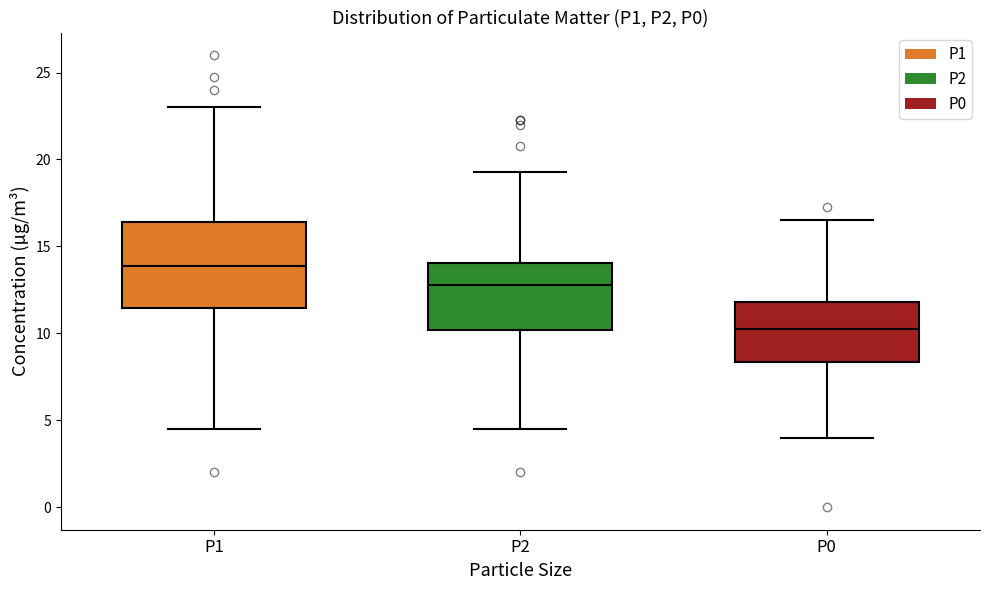

Reading left to right, transcribe this box plot: for each box, give where its median line is, the range the box spans, and where its two whiskers end, as read against the y-axis. The values are not printed on the chart, so give them approximately, as read against the axis.

P1: median 14.0, box 11.5 to 16.5, whiskers 4.5 to 23.0
P2: median 13.0, box 10.0 to 14.0, whiskers 4.5 to 19.5
P0: median 10.5, box 8.5 to 12.0, whiskers 4.0 to 16.5